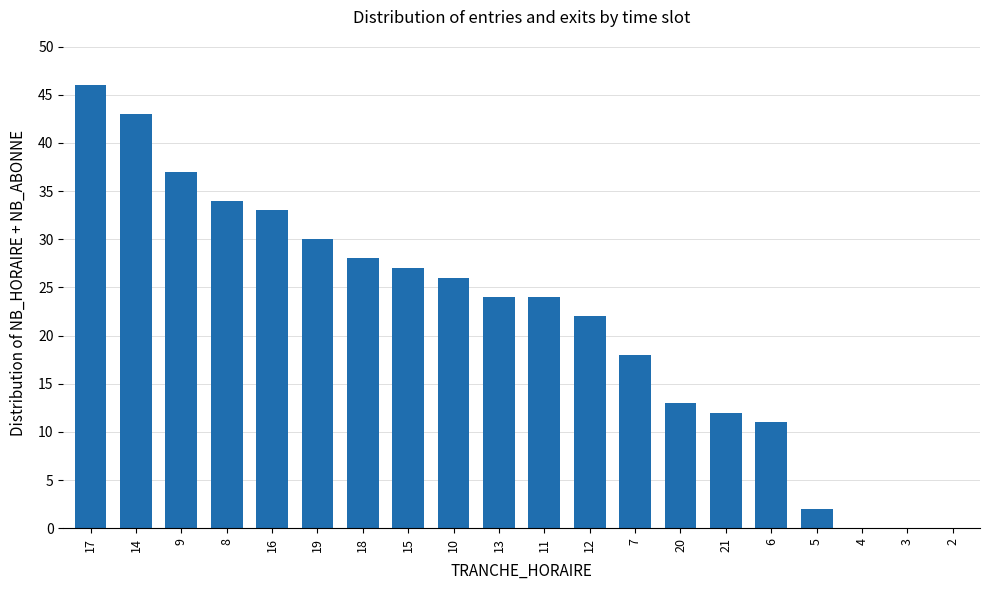

What is the sum of the values at 6 and 19?

41